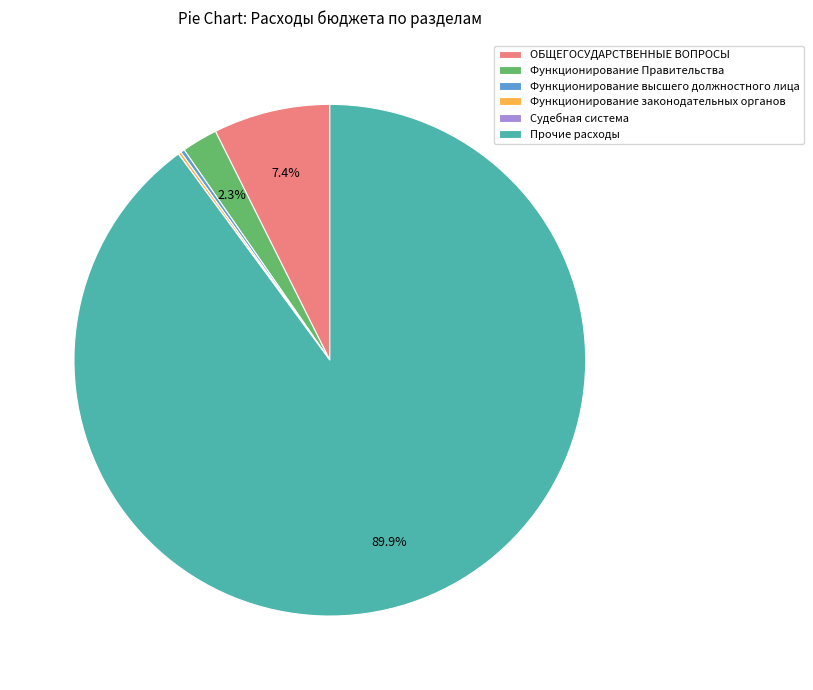

What is the largest slice in the pie chart?

Прочие расходы